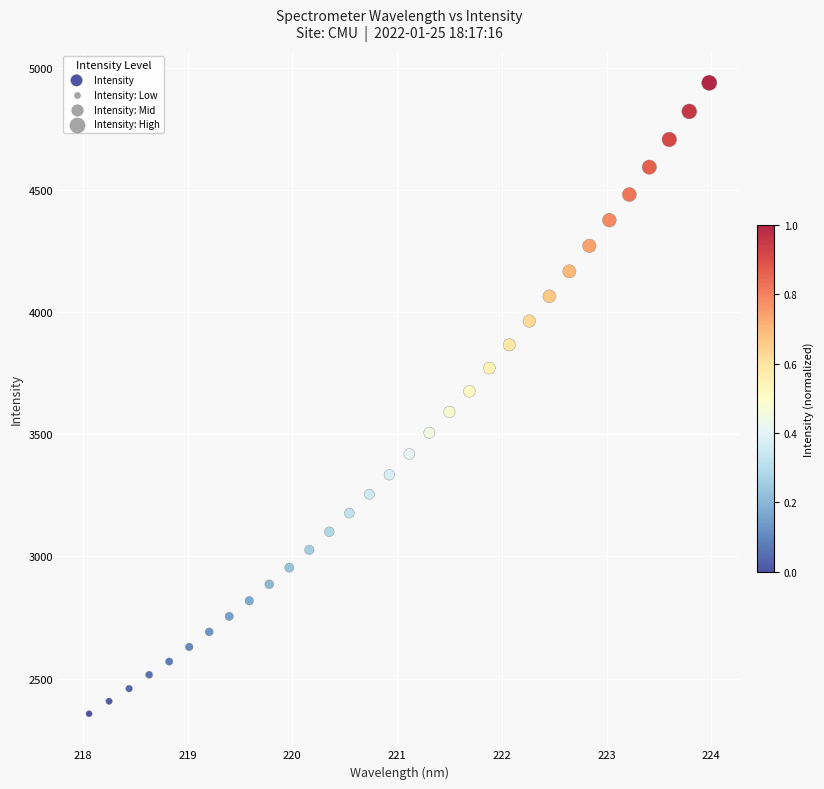

What is the range of Y values (max minus min)?

2583.5